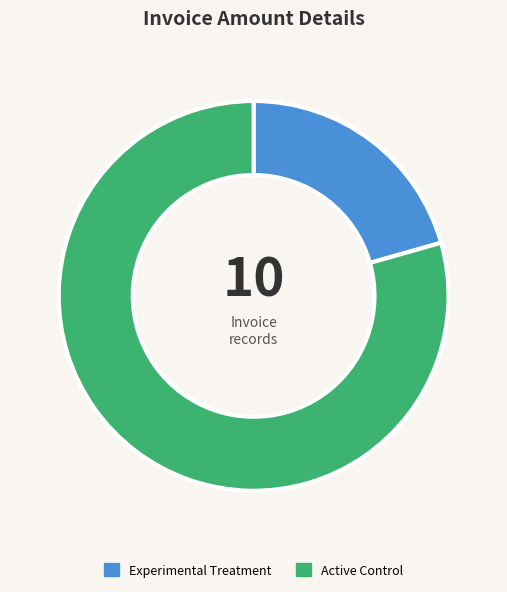

Combined, do Active Control and Experimental Treatment account for over 50%?

Yes